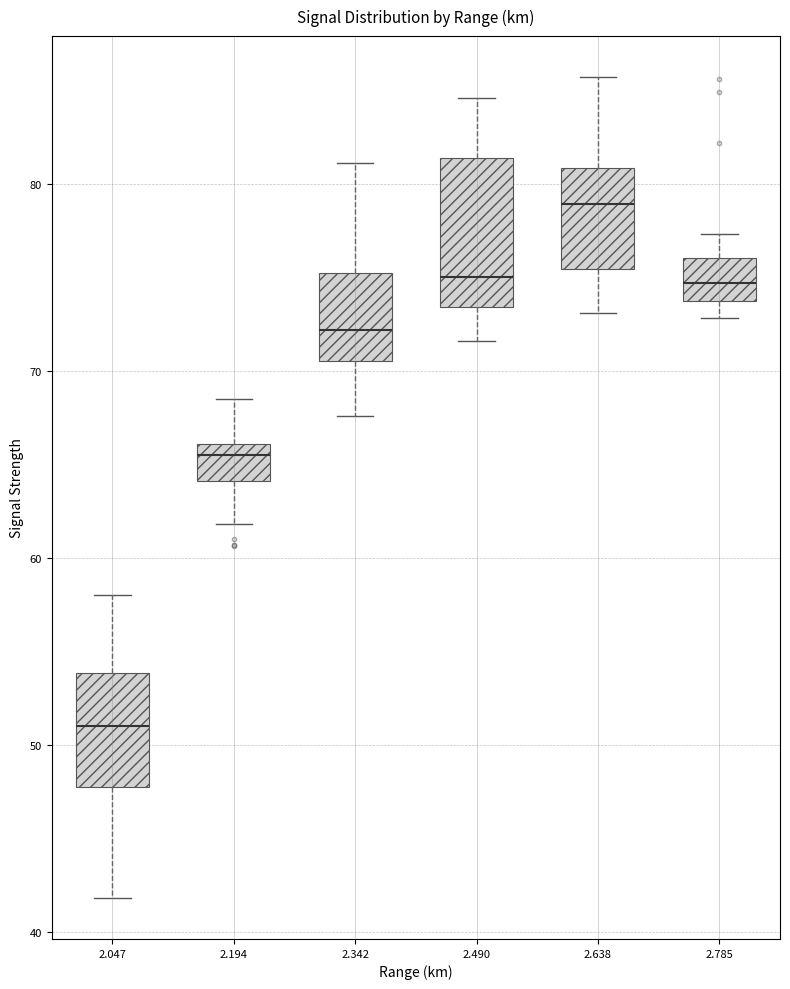

Which box has the lowest median line?

2.047